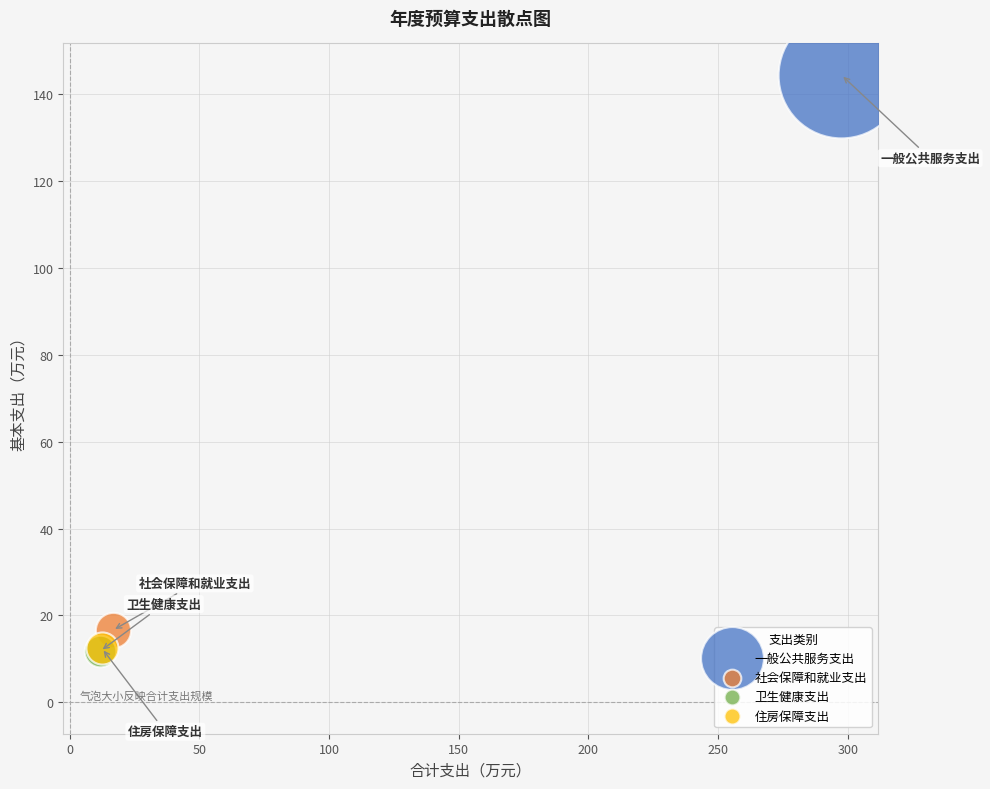

What are all the series names shown in the legend?

一般公共服务支出, 社会保障和就业支出, 卫生健康支出, 住房保障支出